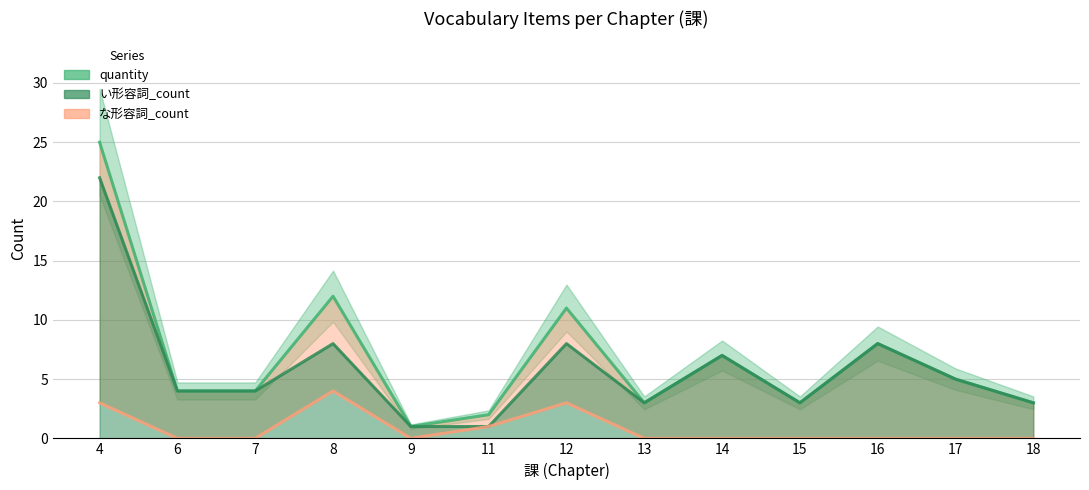

Where does the quantity series first go above 4?

4